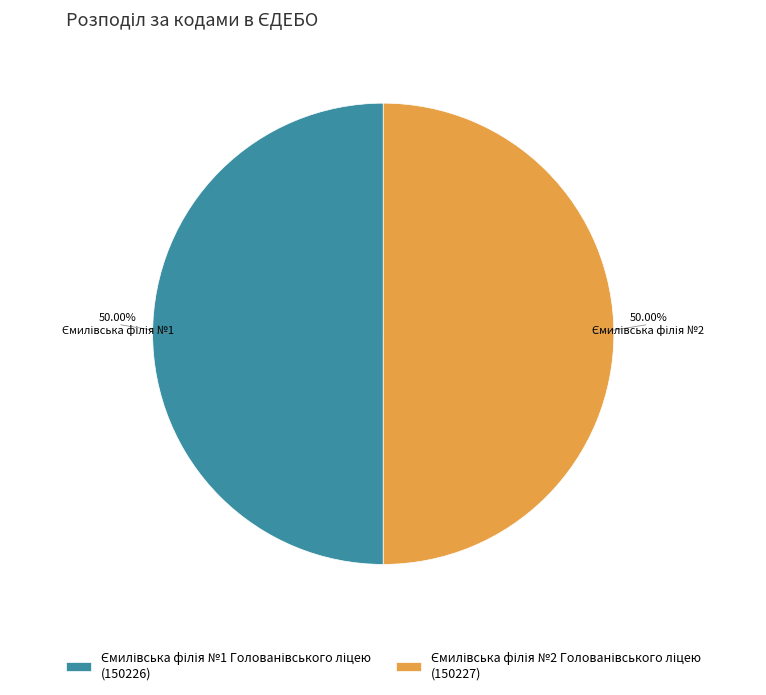

True or false: Ємилівська філія №2 Голованівського ліцею accounts for 43% of the total.

False